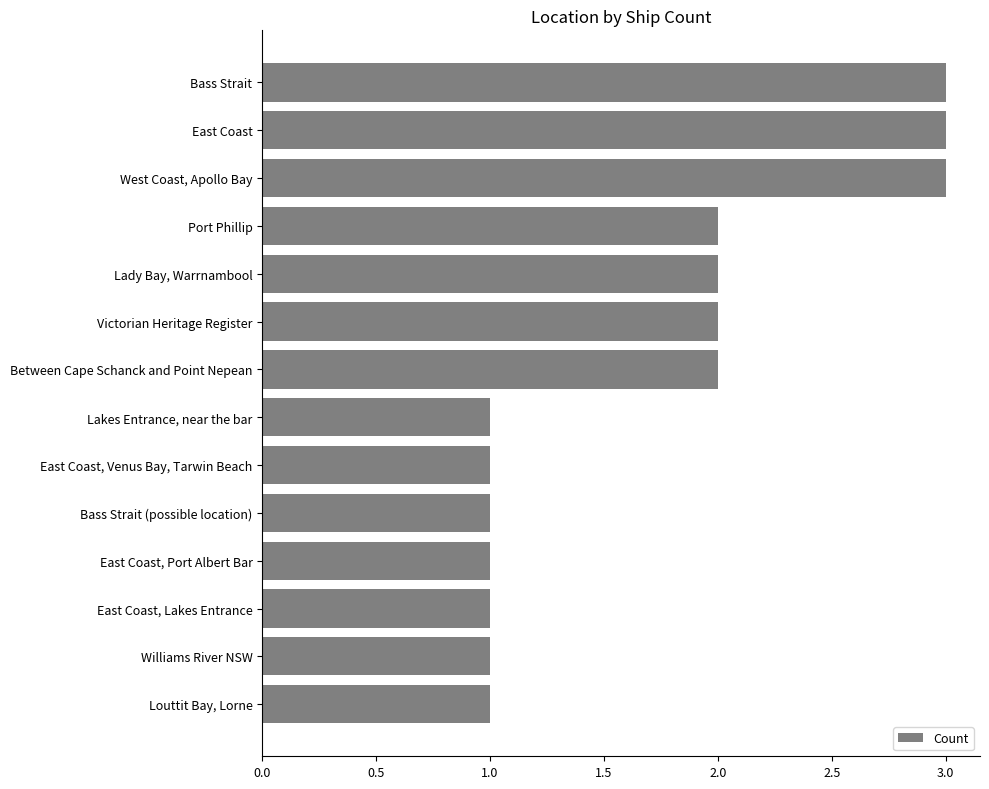

The chart shows a value of 1 at East Coast, Port Albert Bar. True or false?

True